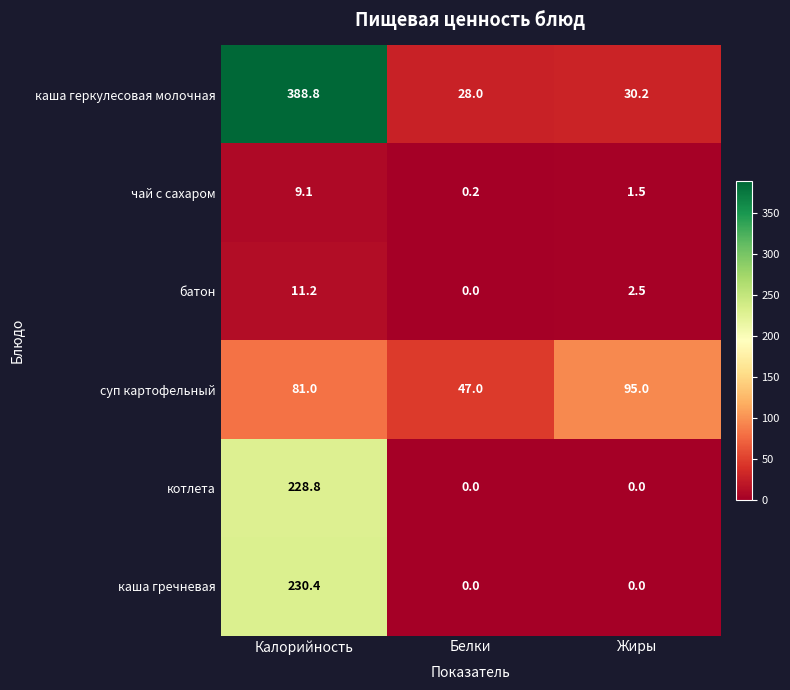

The суп картофельный series shows 81.0 at Калорийность. True or false?

True